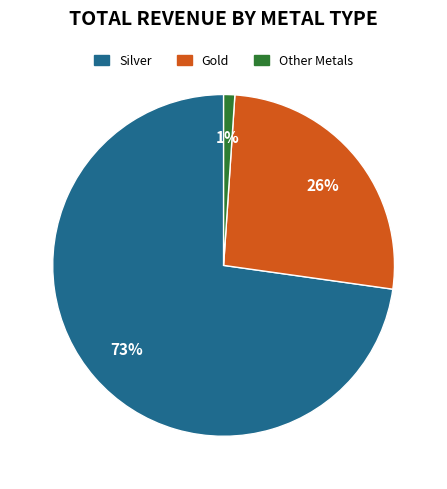

To the nearest percent, what is the difference between the largest and smallest slice percentages?

72%